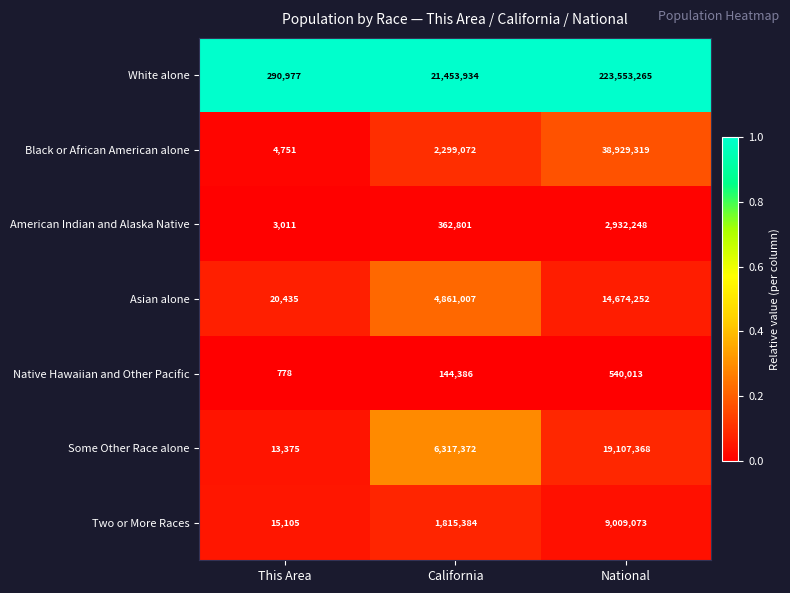

Is it true that White alone equals 223553265 at National?

True